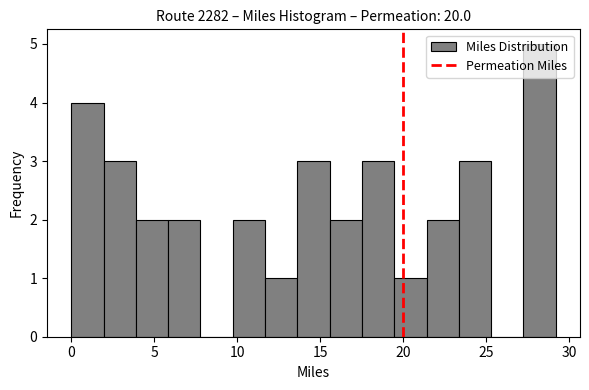

Read against the x-axis, roughly where is the centre of the tallest bar?

28.0